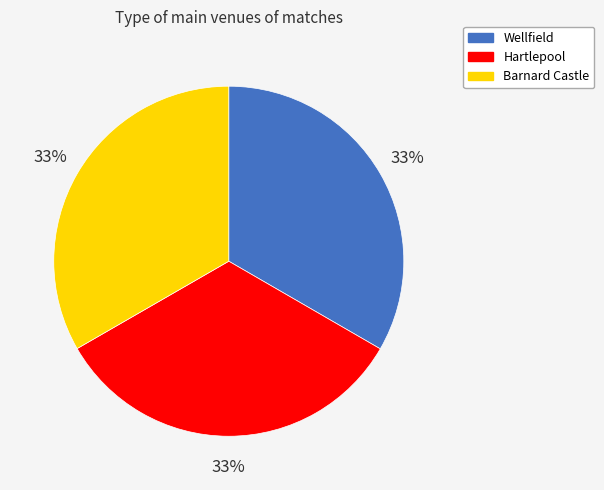

Is Wellfield the majority of the pie?

No